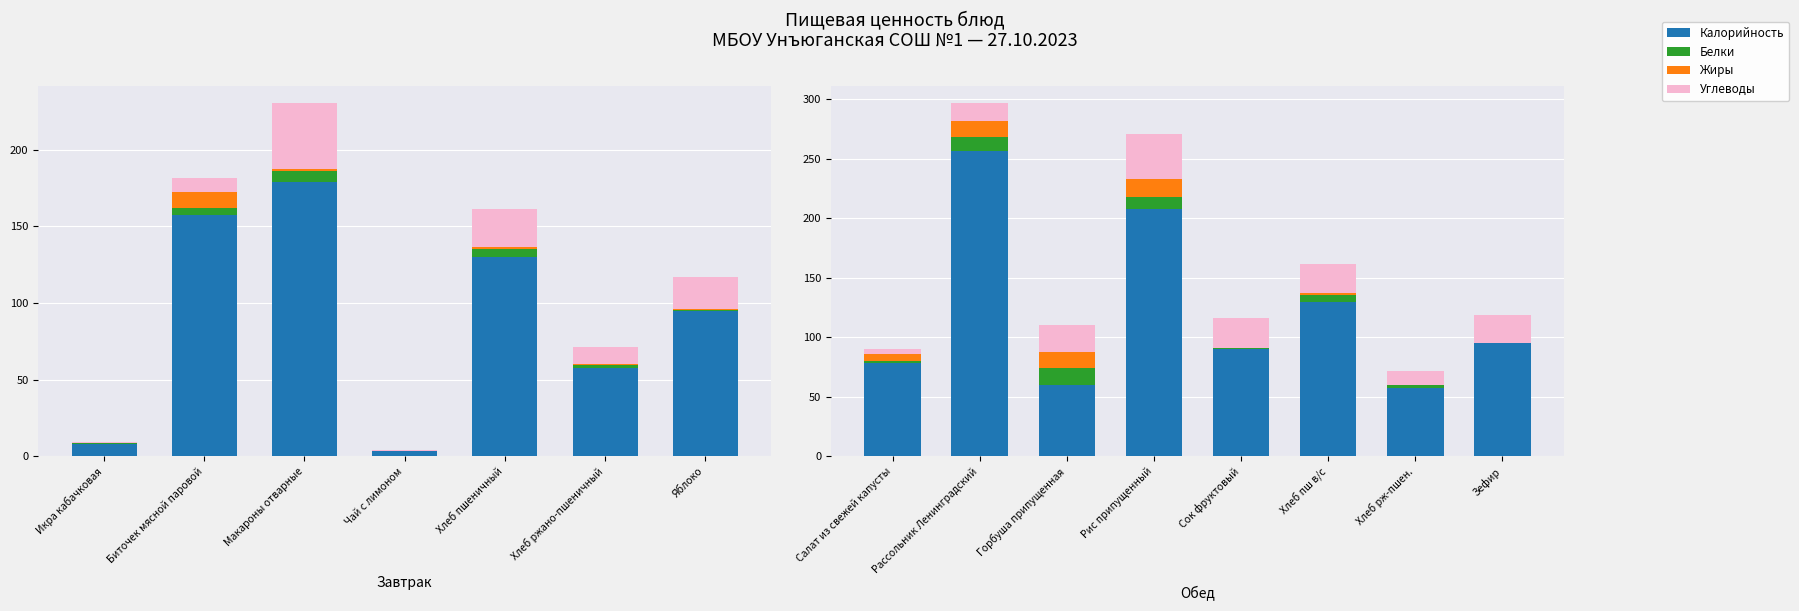

Read the Жиры value at Хлеб пш в/с.

1.7